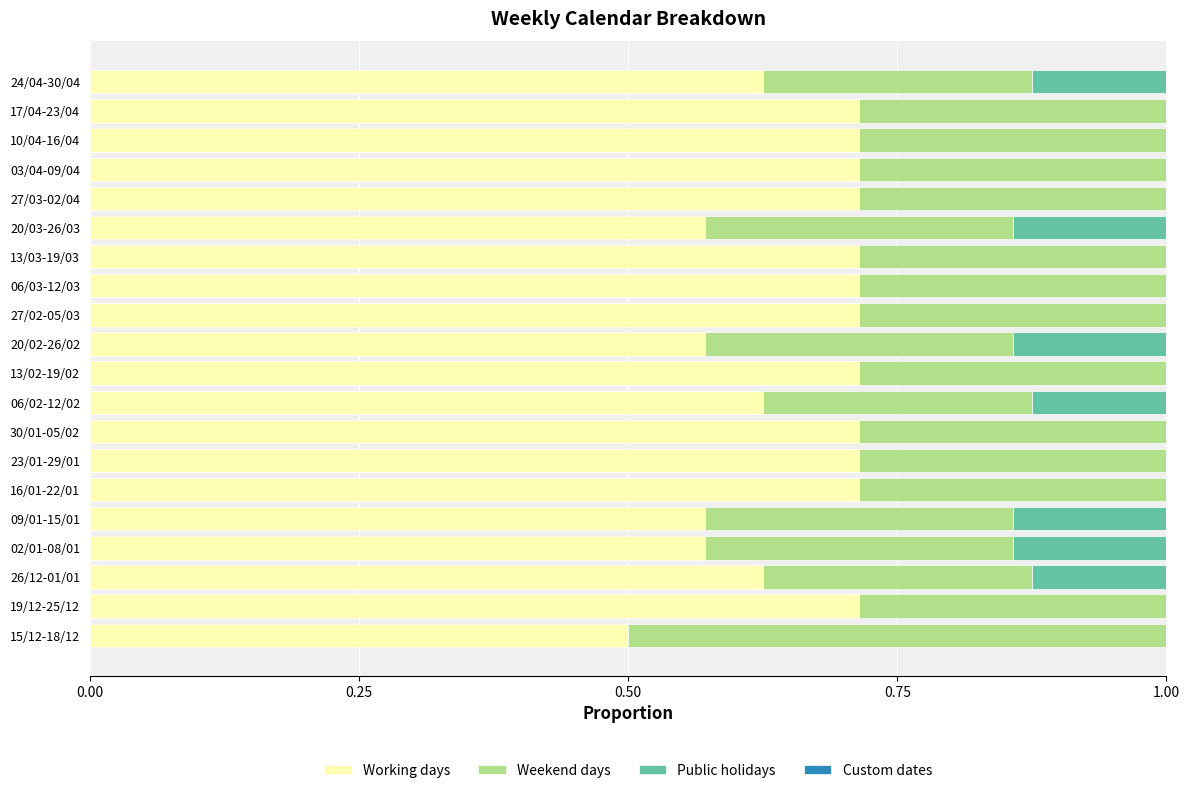

What is the sum of all Working days values?

13.2